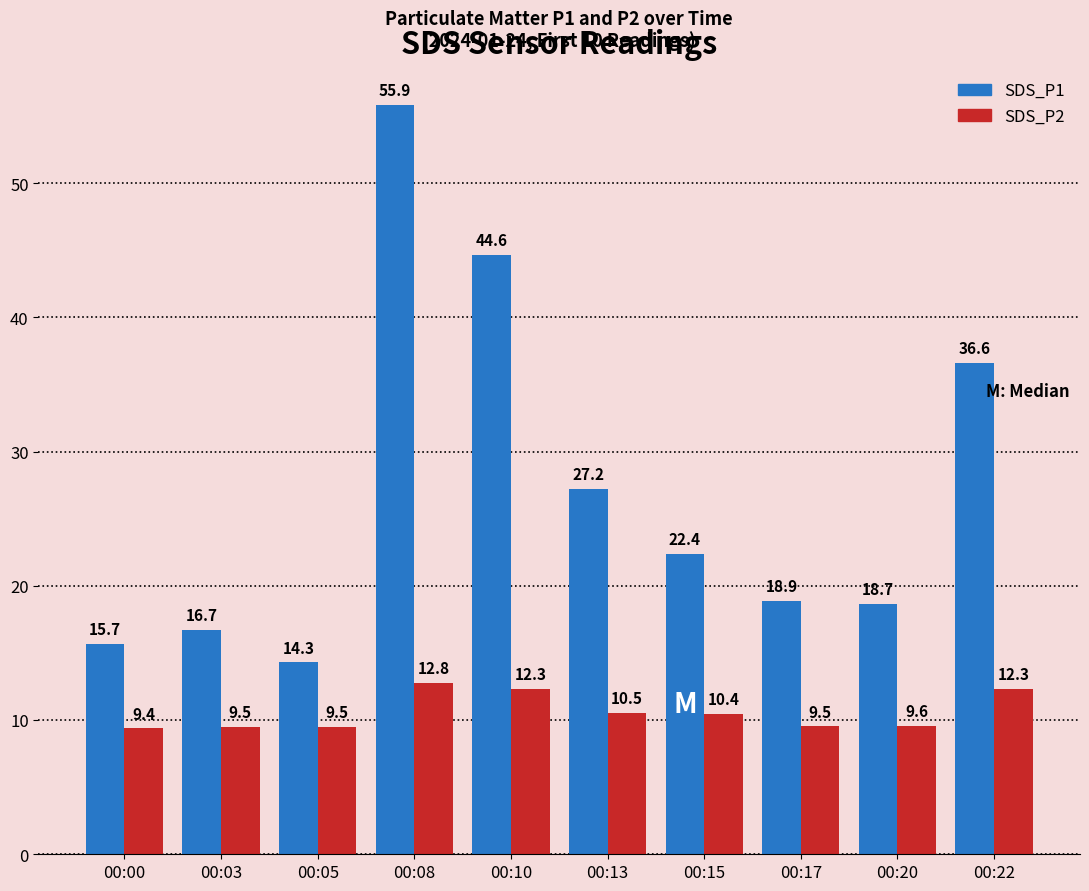

At which label is SDS_P2 closest to 11?

00:13